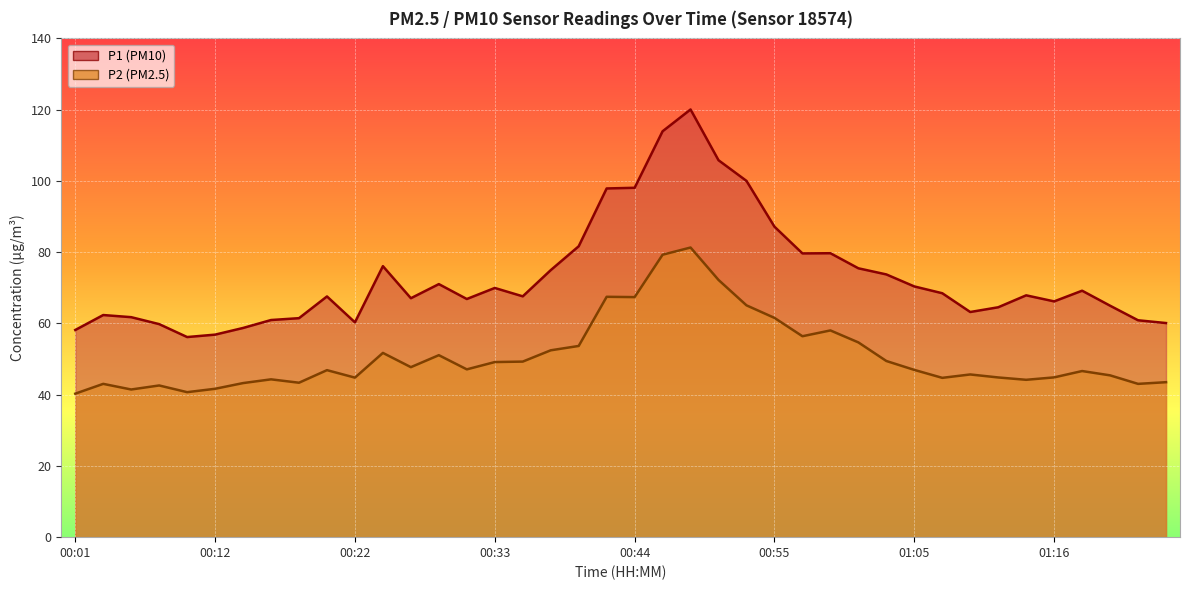

Reading right to left, list all the values displayed in this chart.

P1: 60.1	60.9	65.0	69.2	66.2	67.9	64.5	63.2	68.5	70.4	73.8	75.5	79.7	79.7	87.2	100.0	105.8	120.0	113.9	98.1	97.9	81.7	75.0	67.6	70.0	66.8	71.0	67.1	76.1	60.3	67.6	61.5	61.0	58.7	56.9	56.2	59.8	61.8	62.4	58.1
P2: 43.5	43.0	45.4	46.6	44.9	44.2	44.8	45.7	44.7	47.0	49.5	54.7	58.0	56.4	61.5	65.1	72.2	81.3	79.3	67.4	67.5	53.7	52.5	49.3	49.1	47.1	51.1	47.7	51.7	44.8	46.9	43.4	44.3	43.2	41.6	40.7	42.6	41.5	43.0	40.3